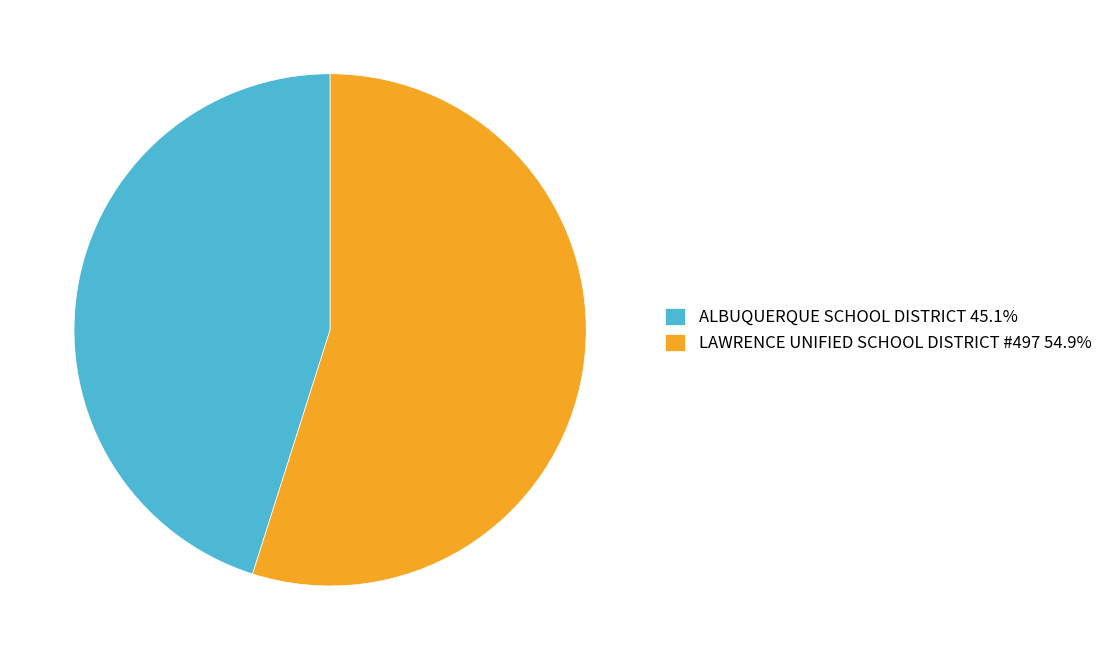

Approximately how many times larger is the value at LAWRENCE UNIFIED SCHOOL DISTRICT #497 compared to ALBUQUERQUE SCHOOL DISTRICT?

1.2